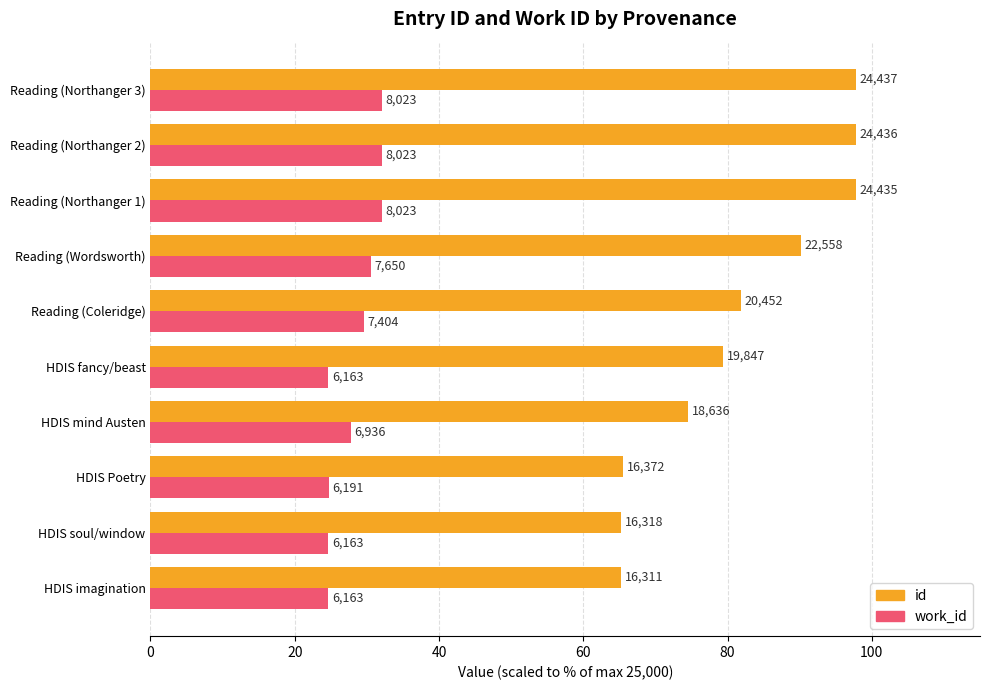

How many data points in id are less than 81?

5